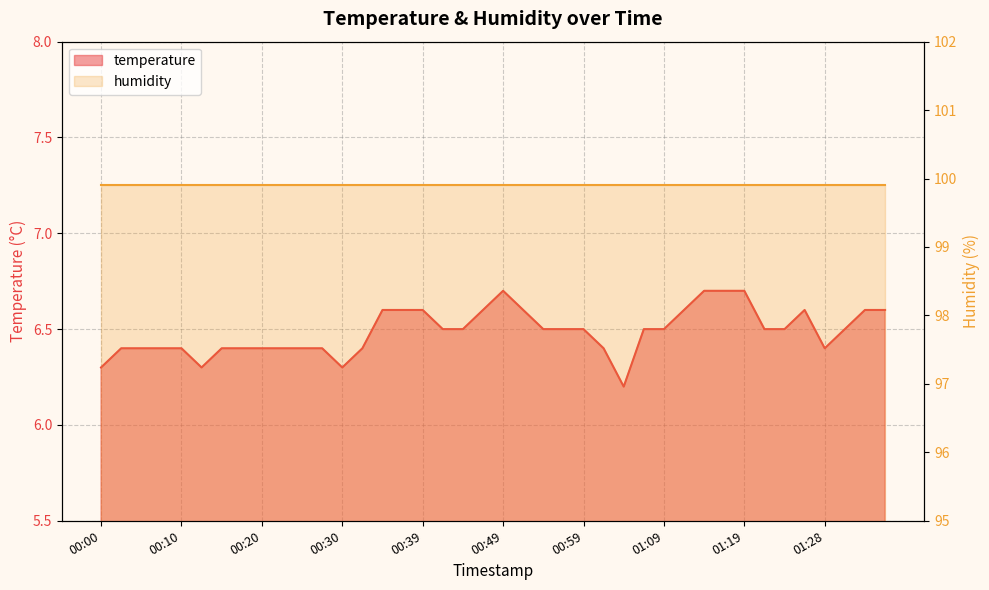

What is the change in value from 00:00 to 01:09?

+0.2